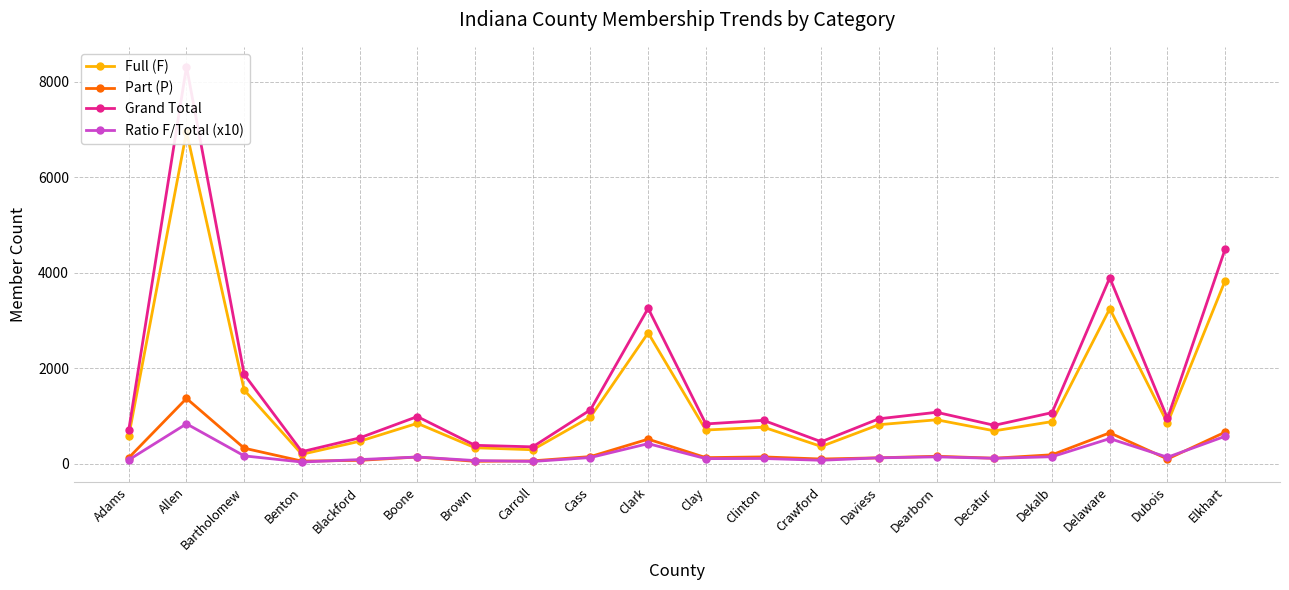

How many interior local valleys does the Ratio F/Total (x10) series have?

6